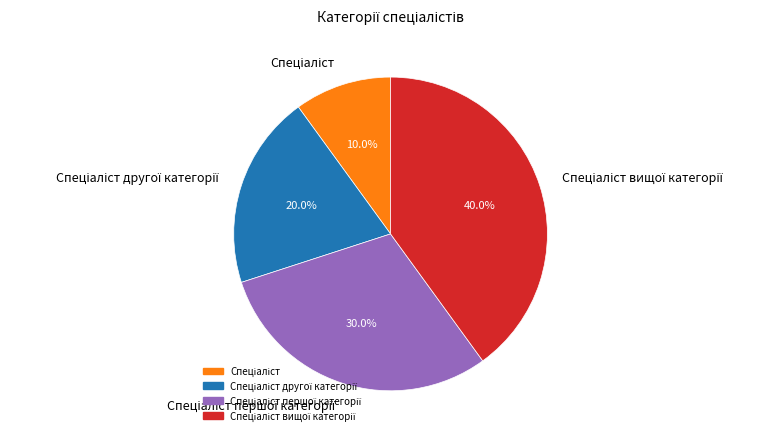

Is there any slice that represents more than half of the pie?

No